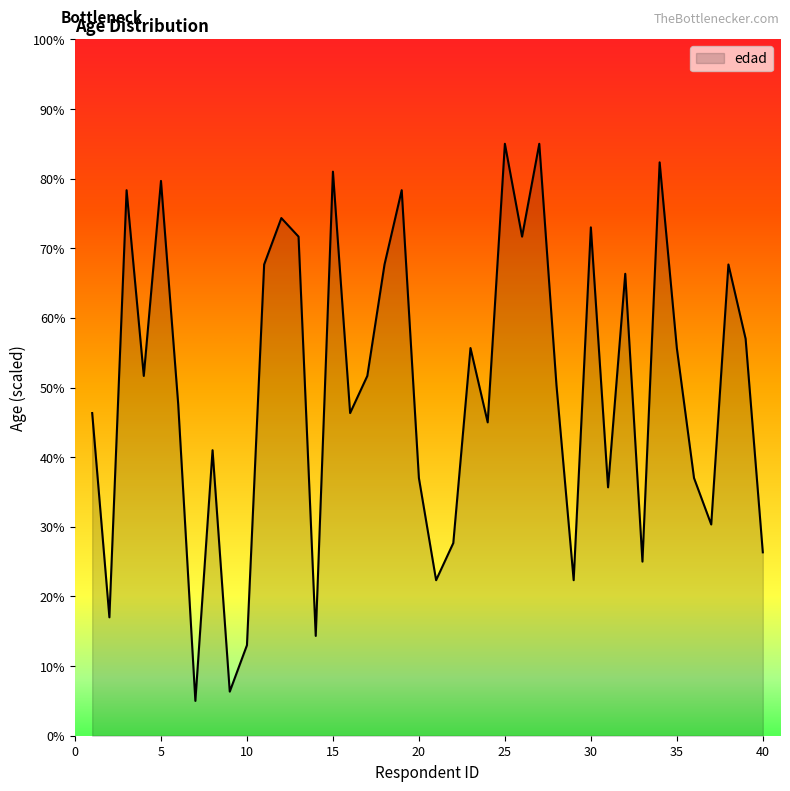

What is the maximum value shown in the chart?

85.0